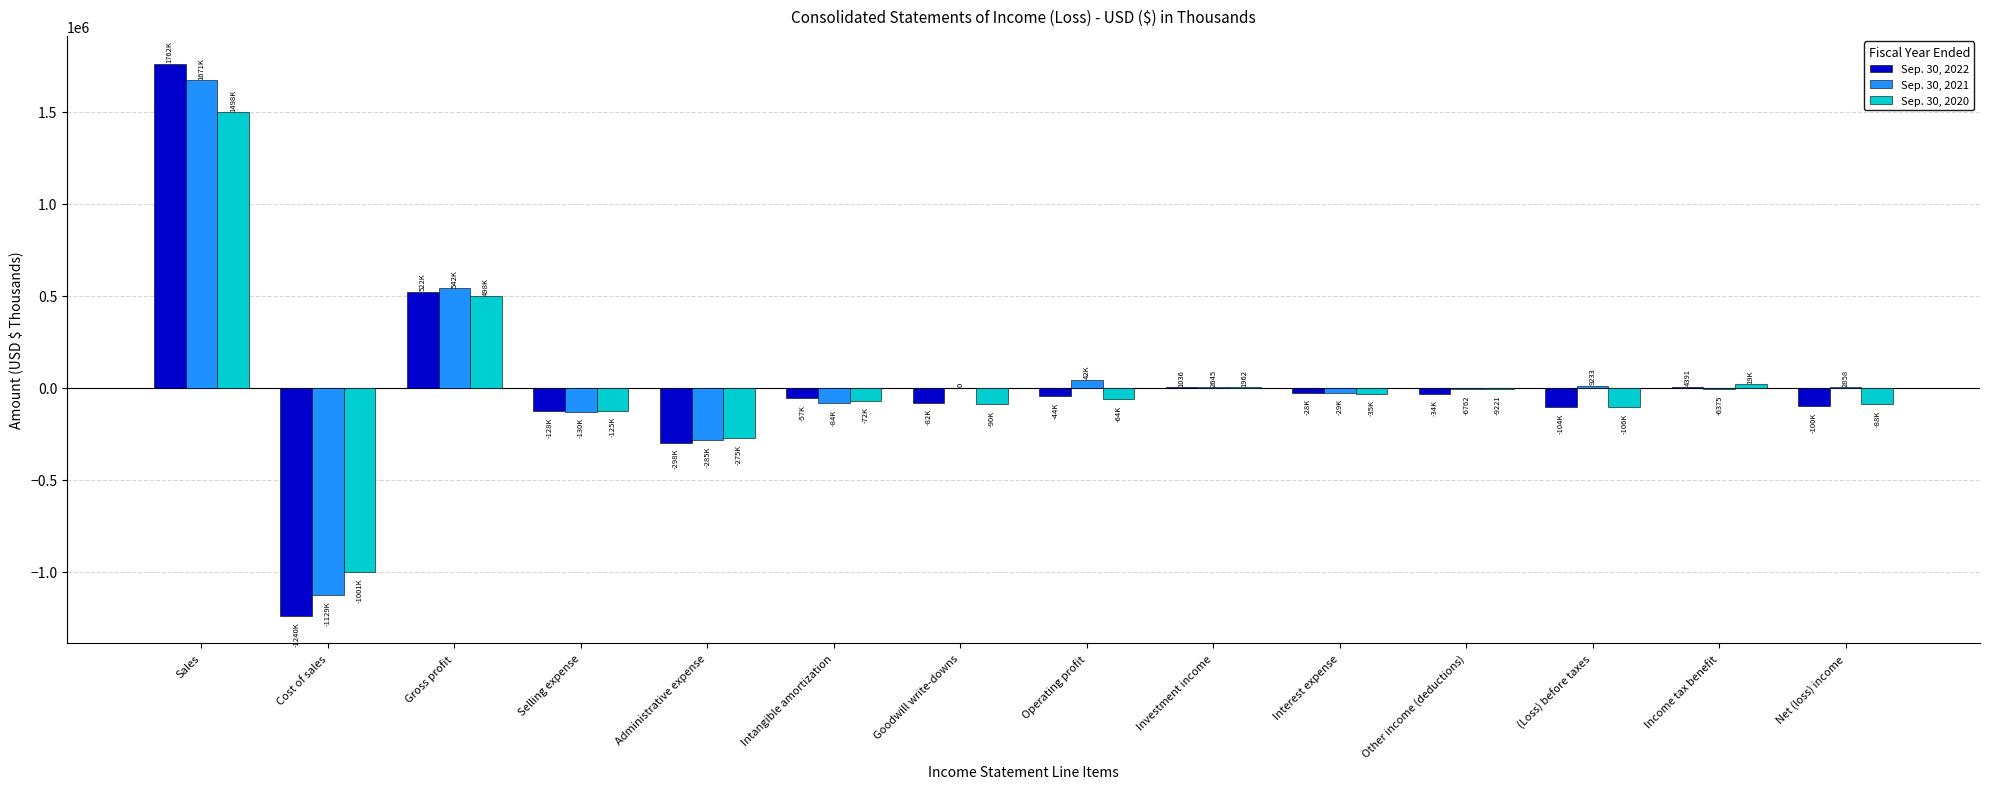

At which category is the sum across all series the highest?

Sales